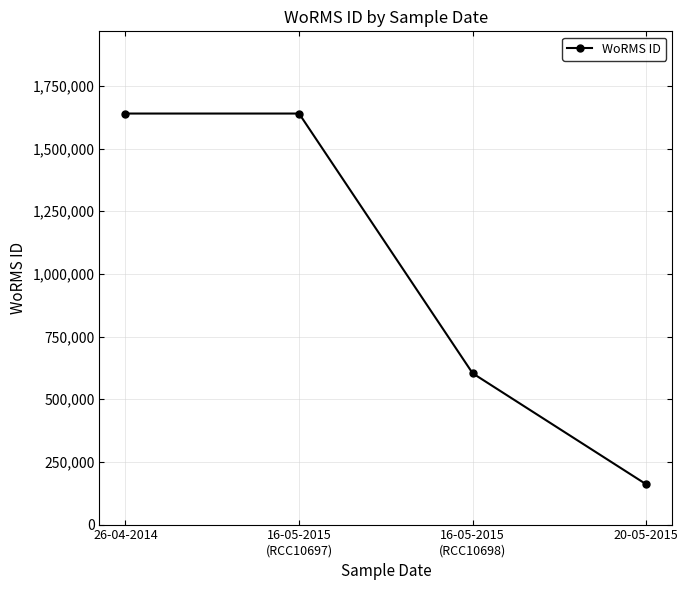

Approximately how many times larger is the value at 16-05-2015
(RCC10698) compared to 20-05-2015?

3.8